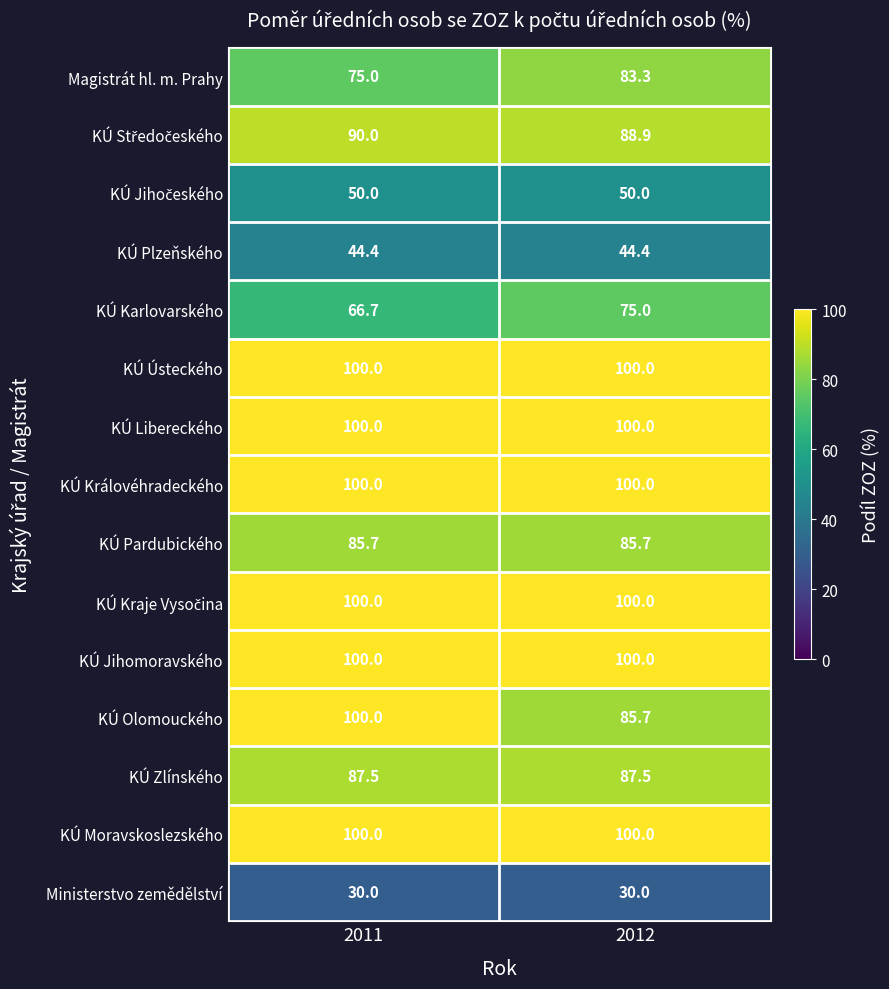

The KÚ Jihomoravského series shows 149.0 at 2011. True or false?

False